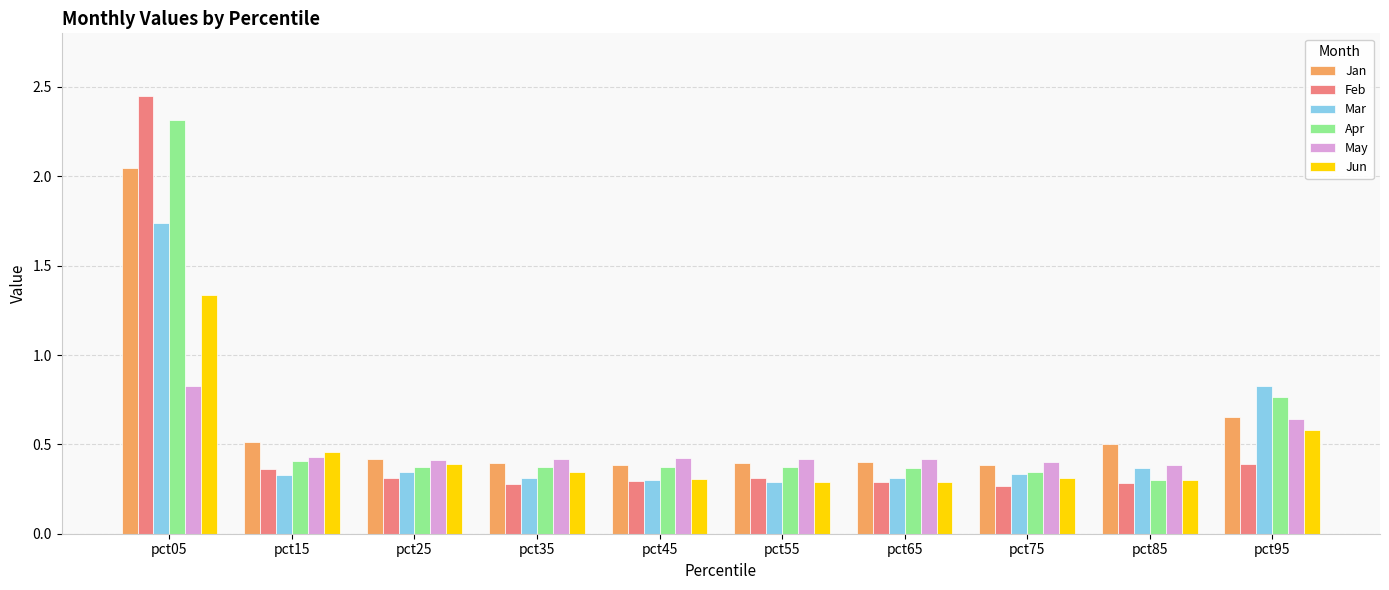

The May series shows 0.7 at pct75. True or false?

False